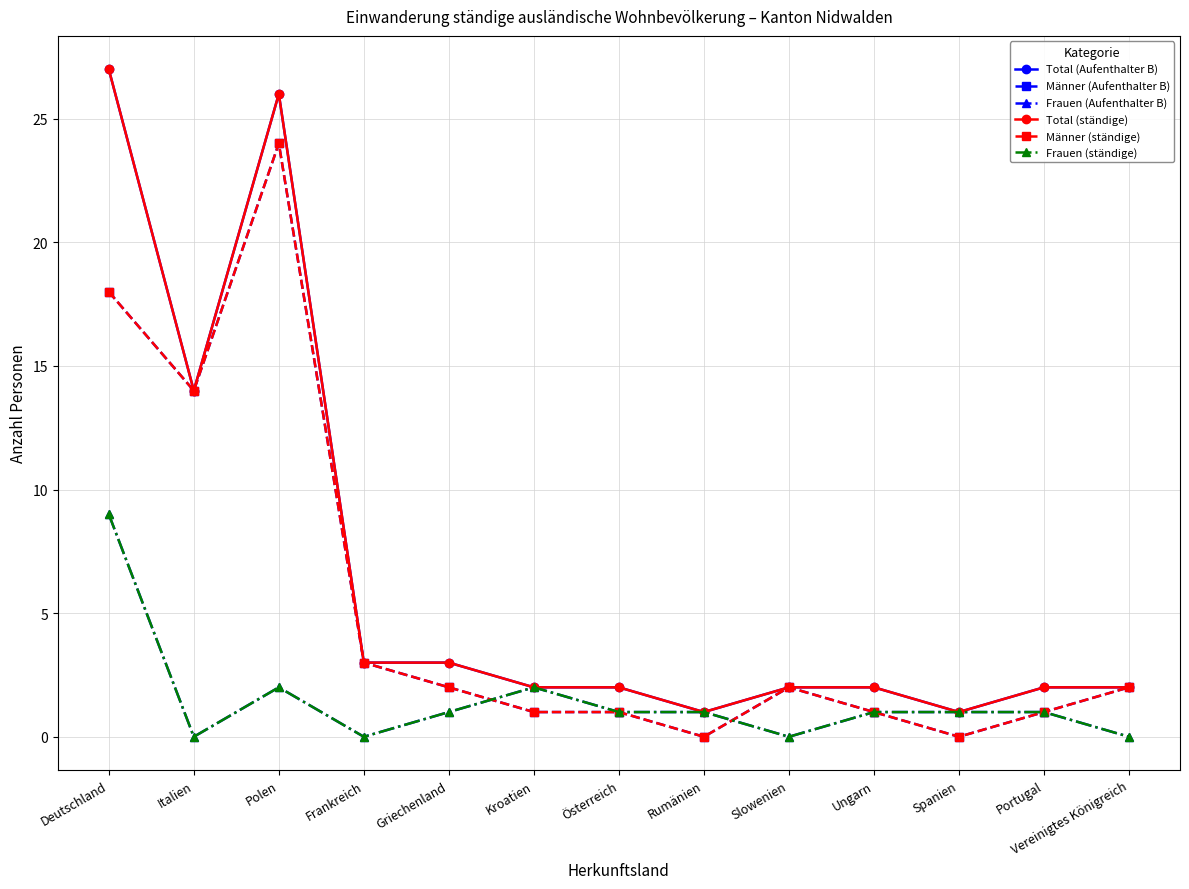

How many categories are shown in the chart?

13